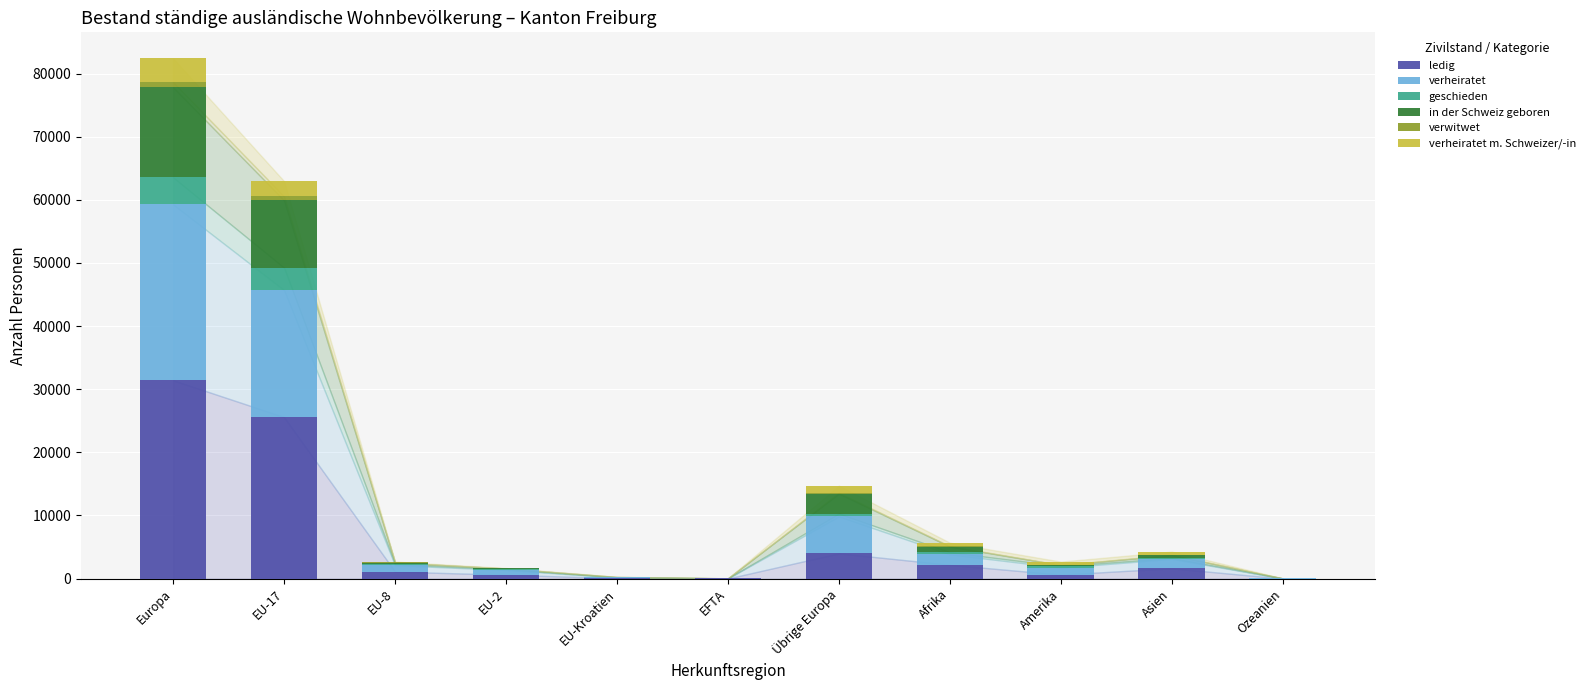

At which category is the sum across all series the highest?

Europa